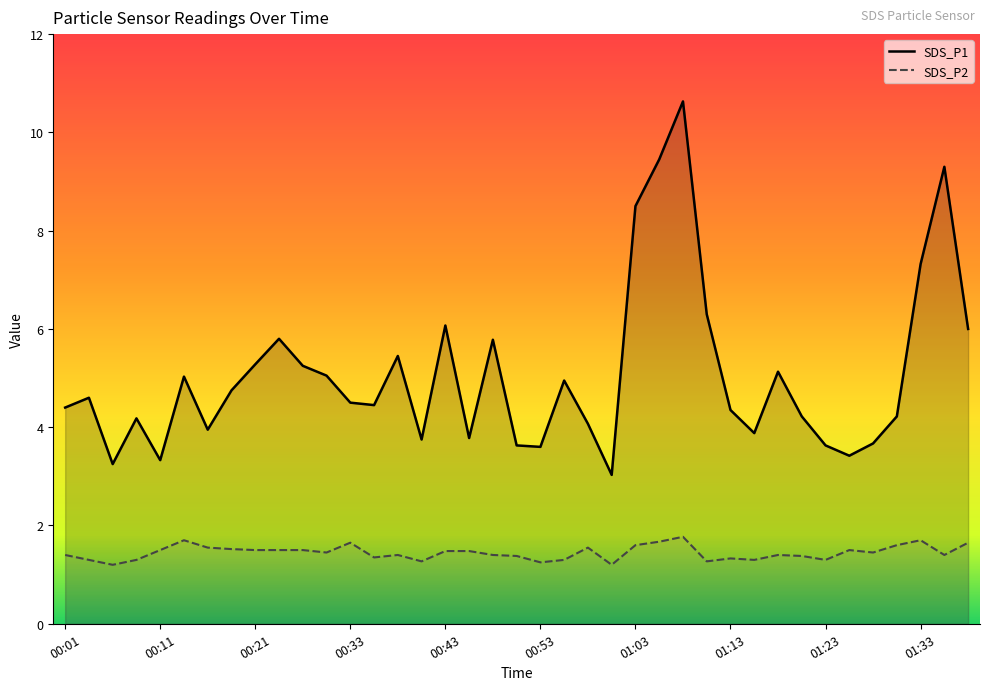

What is the spread (max minus min) of values at 01:28?

2.2